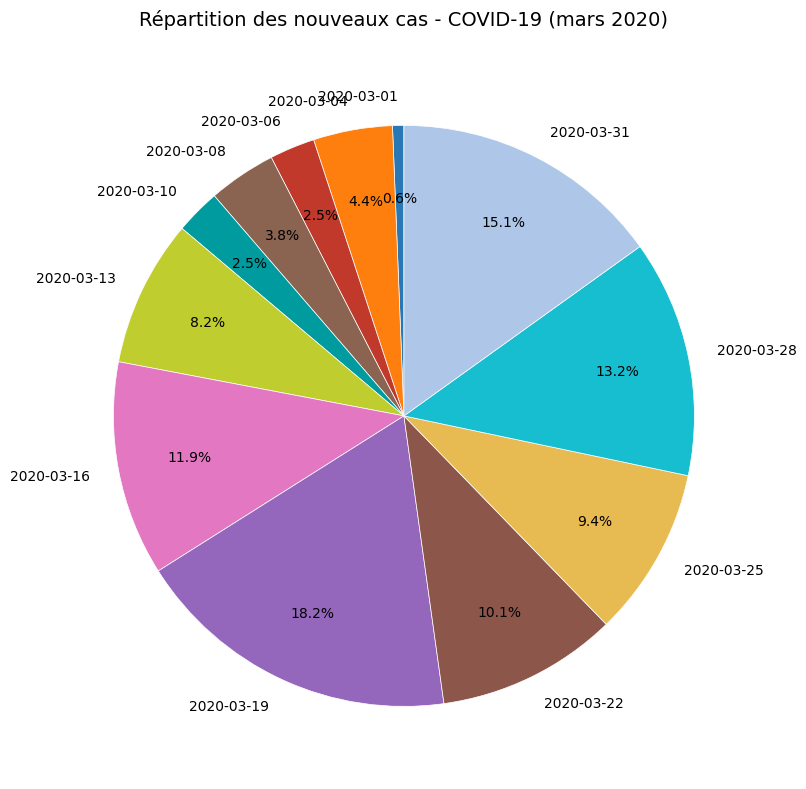

Which slice is the largest?

2020-03-19